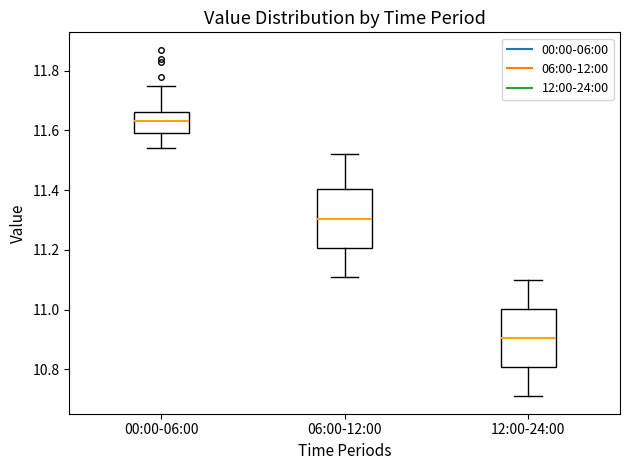

Where is the lower edge of the box for 06:00-12:00 on the y-axis? The values are not printed on the chart, so give them approximately, as read against the axis.

11.20